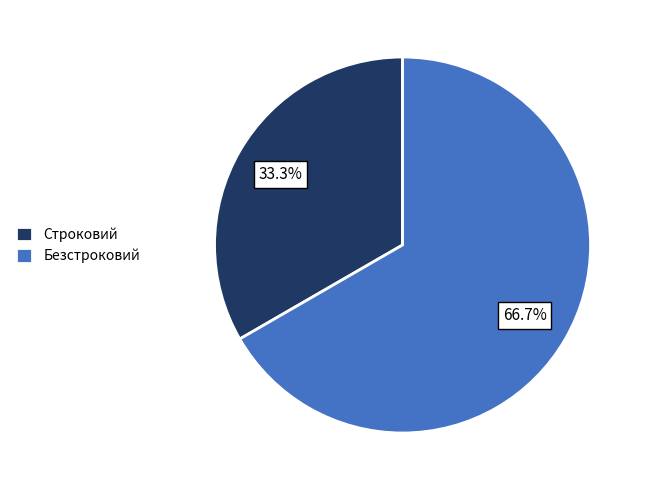

True or false: Безстроковий accounts for 57% of the total.

False